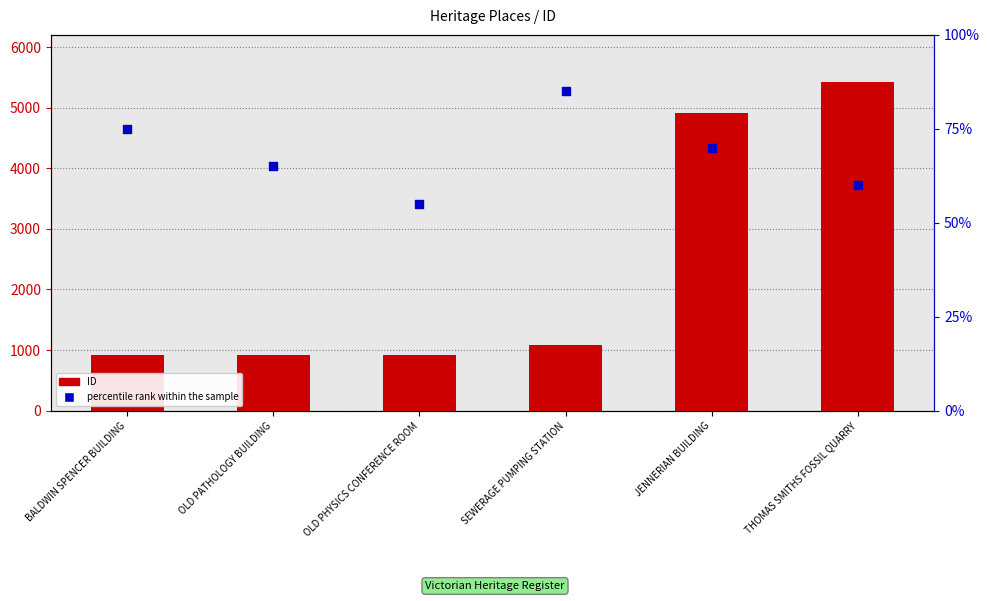

What are all the series names shown in the legend?

ID, percentile rank within the sample